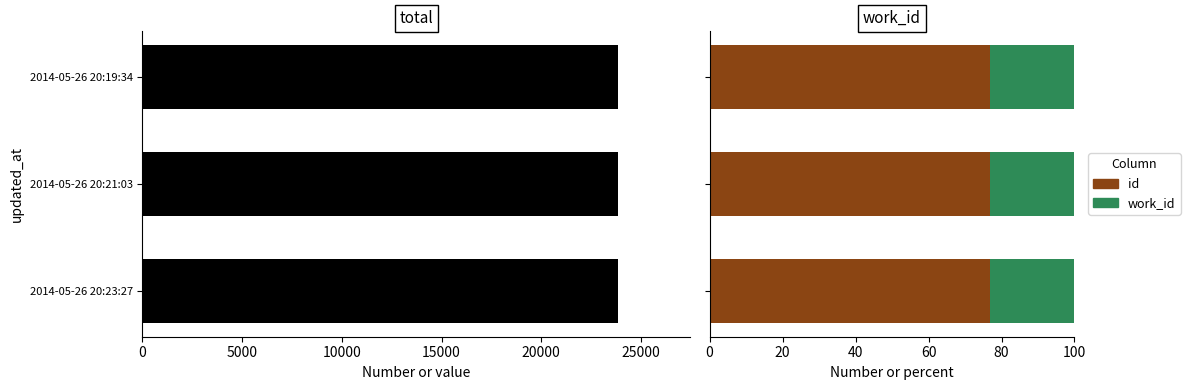

What is the difference between the highest and lowest values at 2014-05-26 20:19:34?

53.8